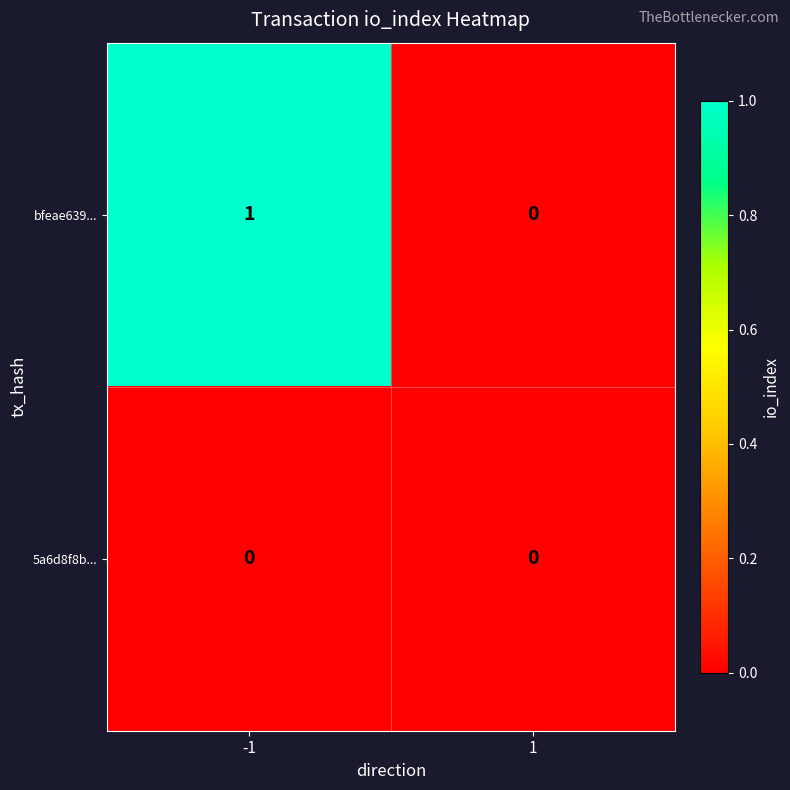

The bfeae639... series shows 1 at -1. True or false?

True